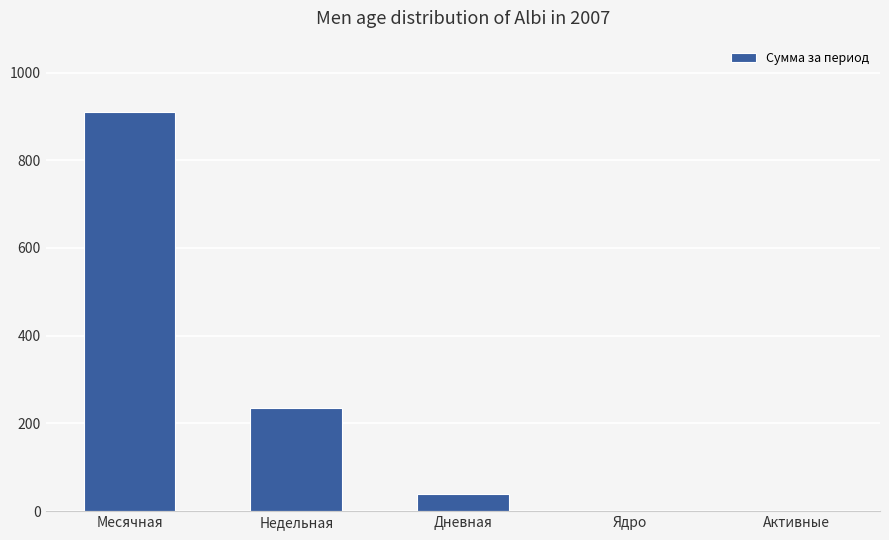

Are the bars horizontal?

No